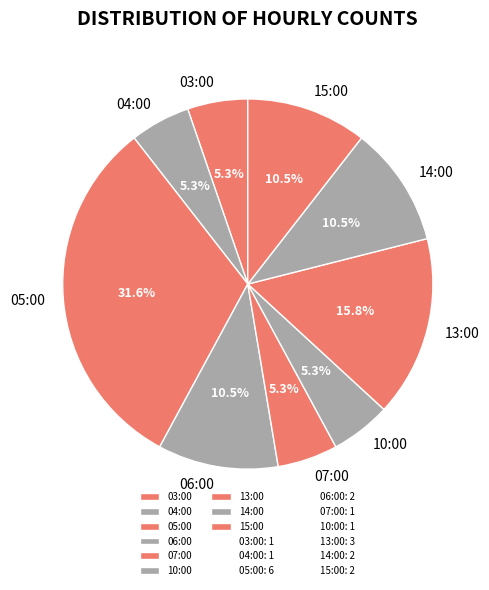

Approximately how many times larger is the value at 03:00 compared to 15:00?

0.5